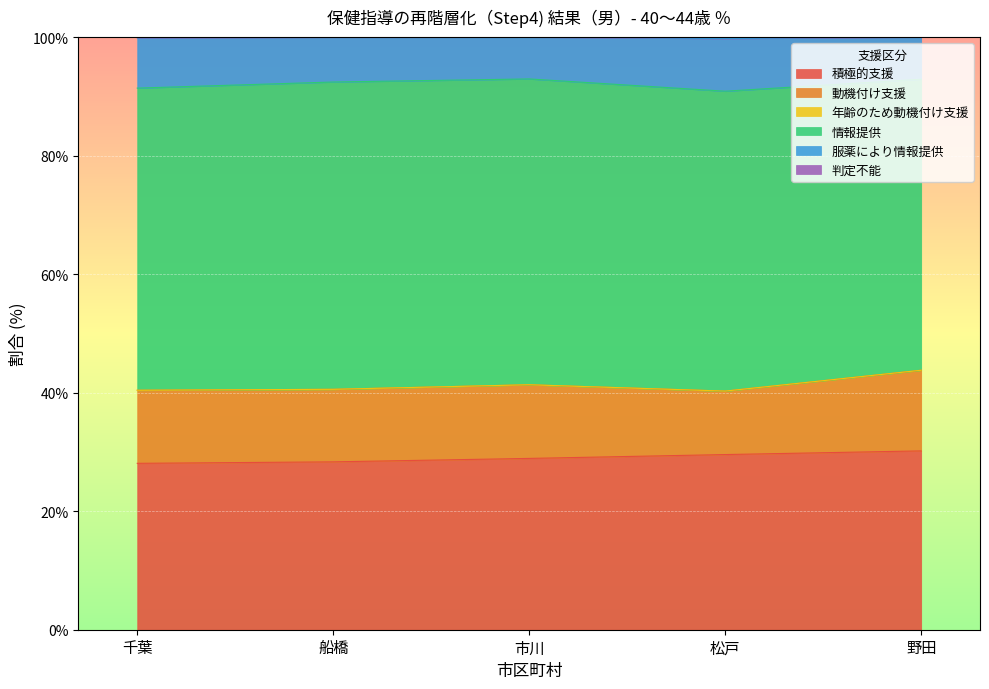

What is the label of the 5th point from the left?

野田